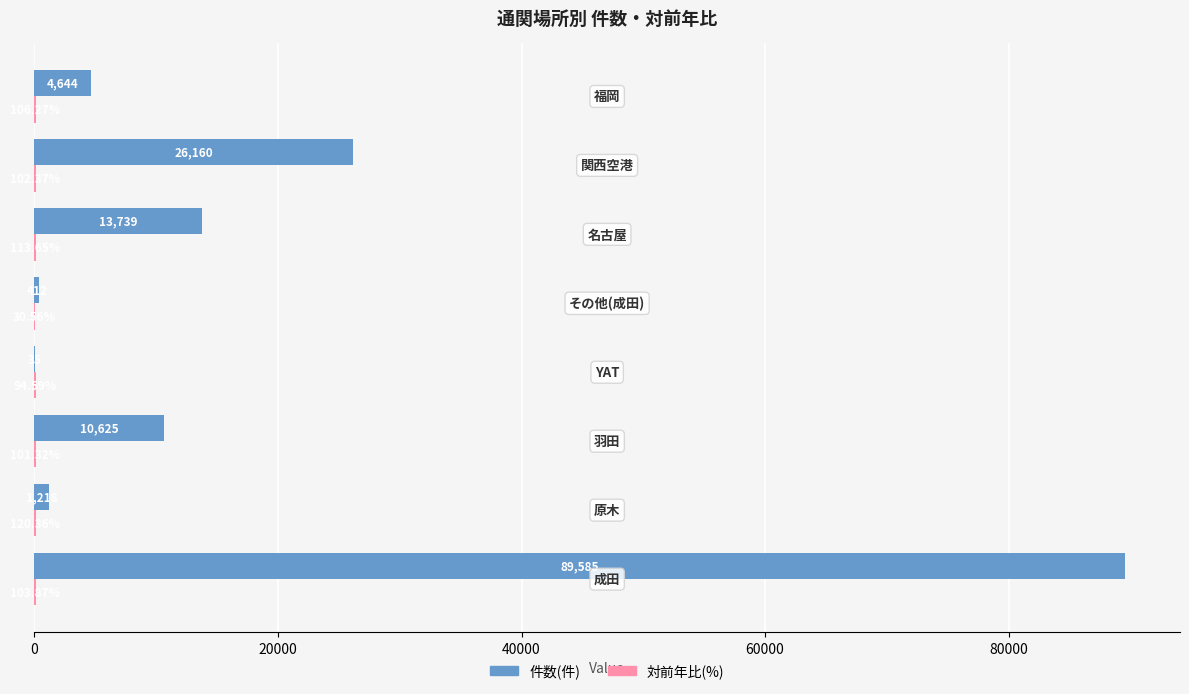

Which series has the largest total across all categories?

件数(件)